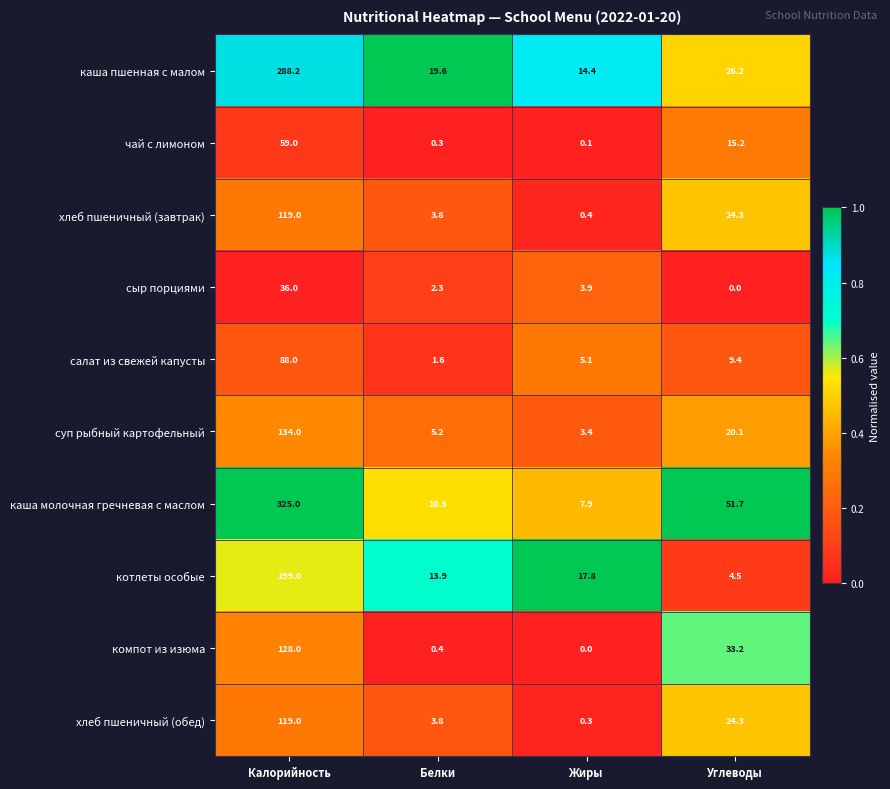

What is the spread (max minus min) of values at Калорийность?

289.0